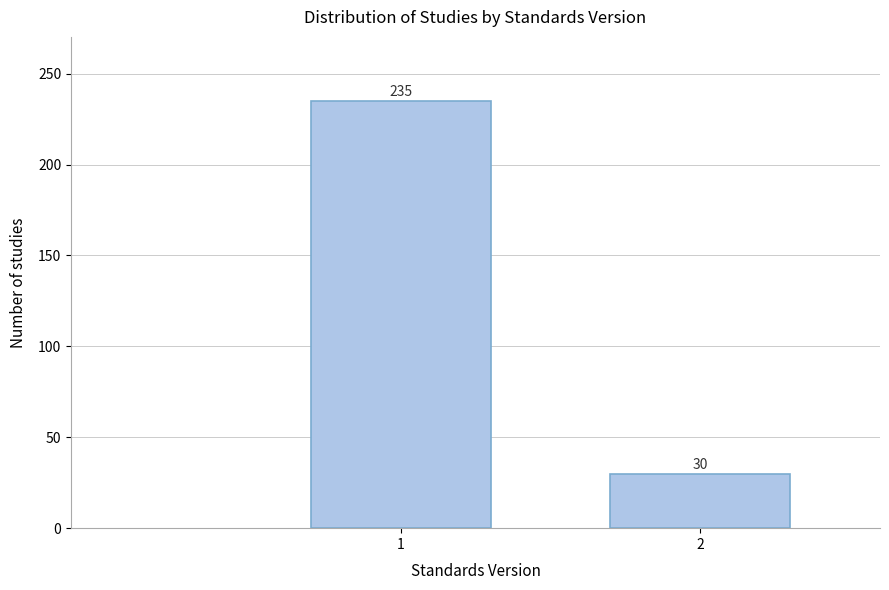

Reading left to right, list all the values displayed in this chart.

235	30